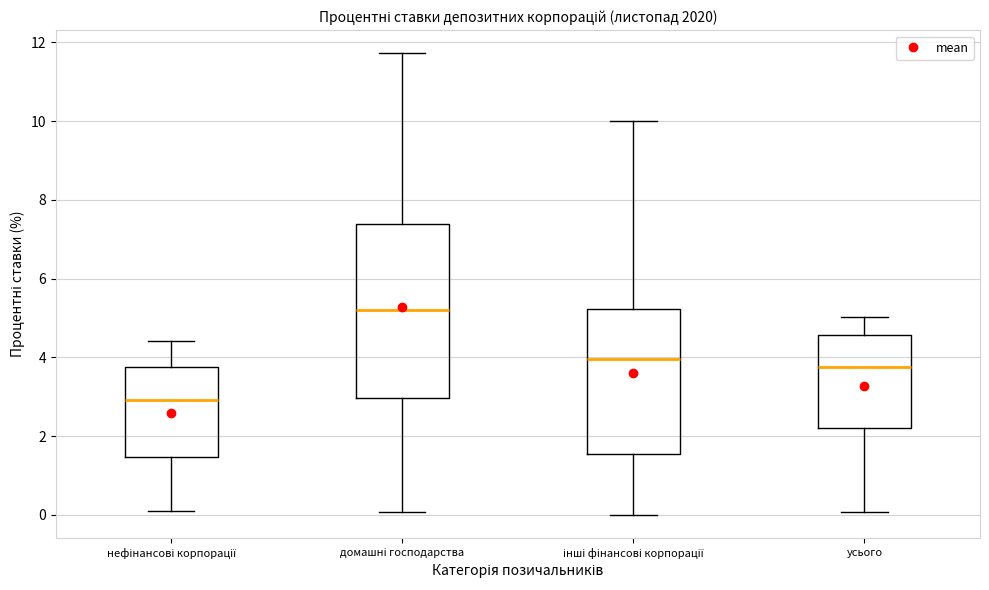

Which box has the lowest median line?

нефінансові корпорації